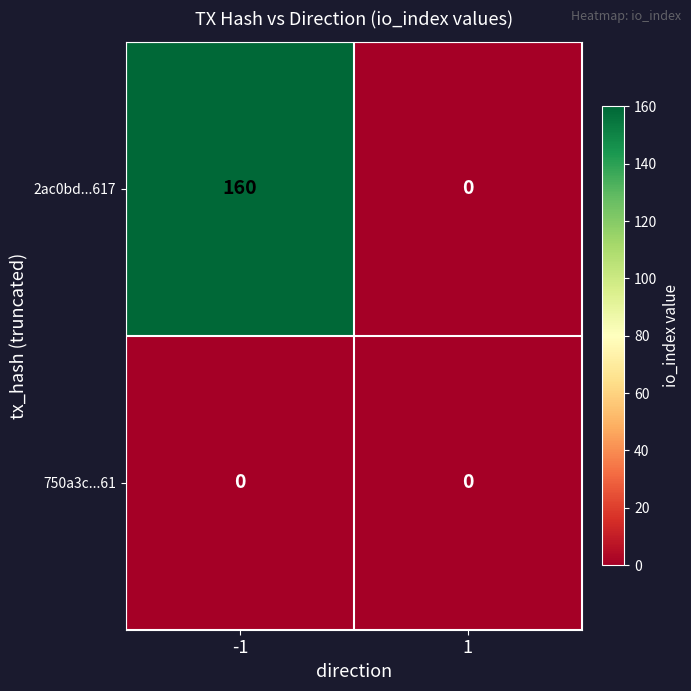

Which series has the largest range (max minus min)?

2ac0bd...617